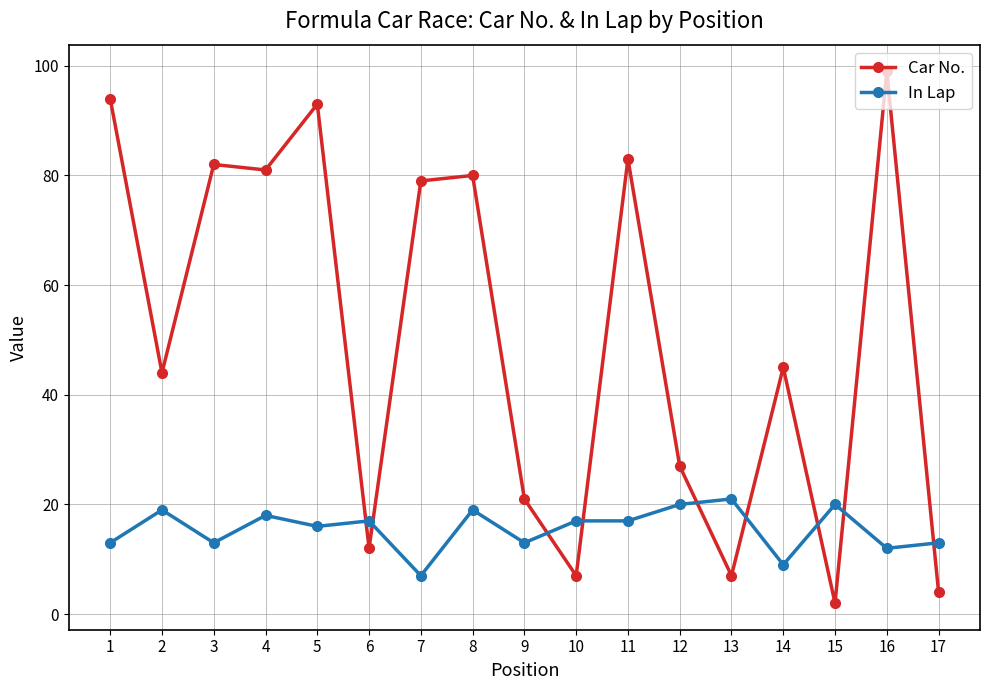

Rank the series by their average value, from lowest to highest.

In Lap, Car No.